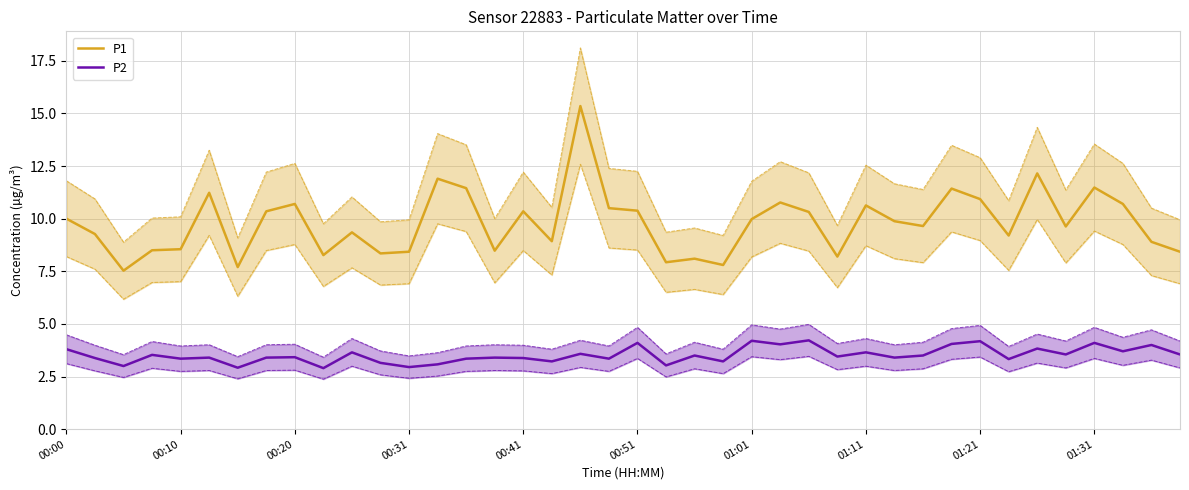

True or false: P1 has a value of 11.5 at 01:31.

True